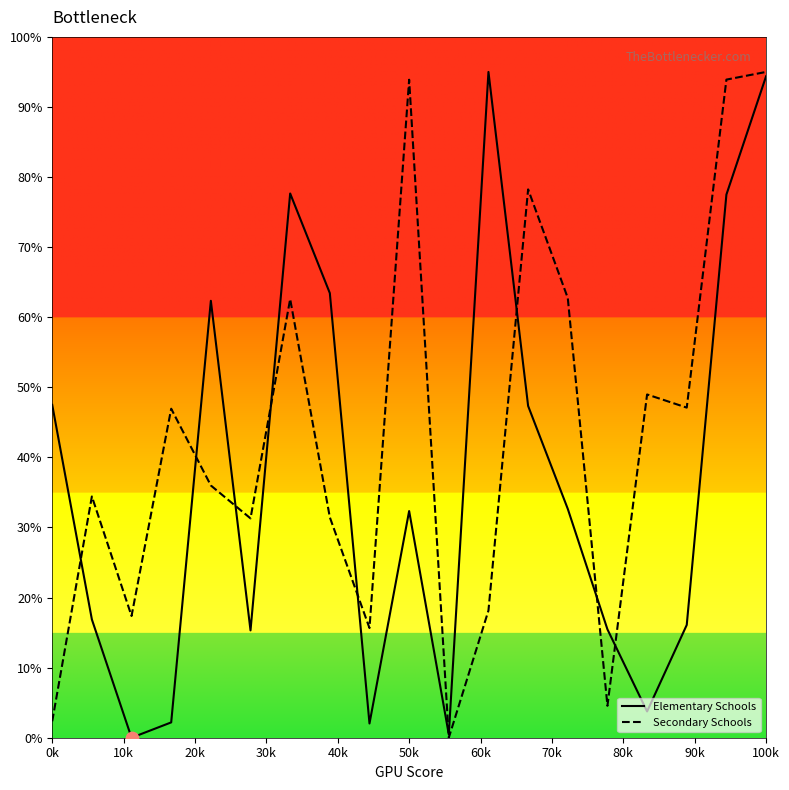

What is the maximum value shown in the chart?

95.0